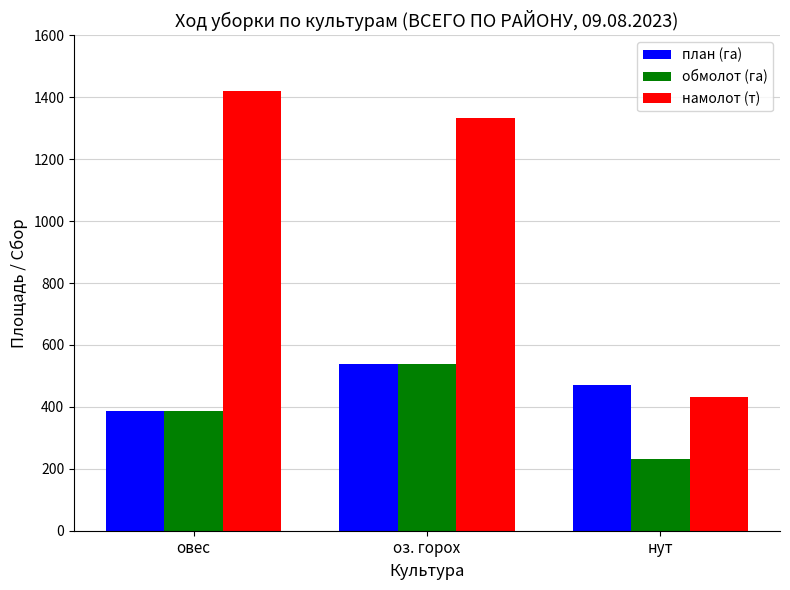

Where is намолот (т) nearest to the value 926?

оз. горох